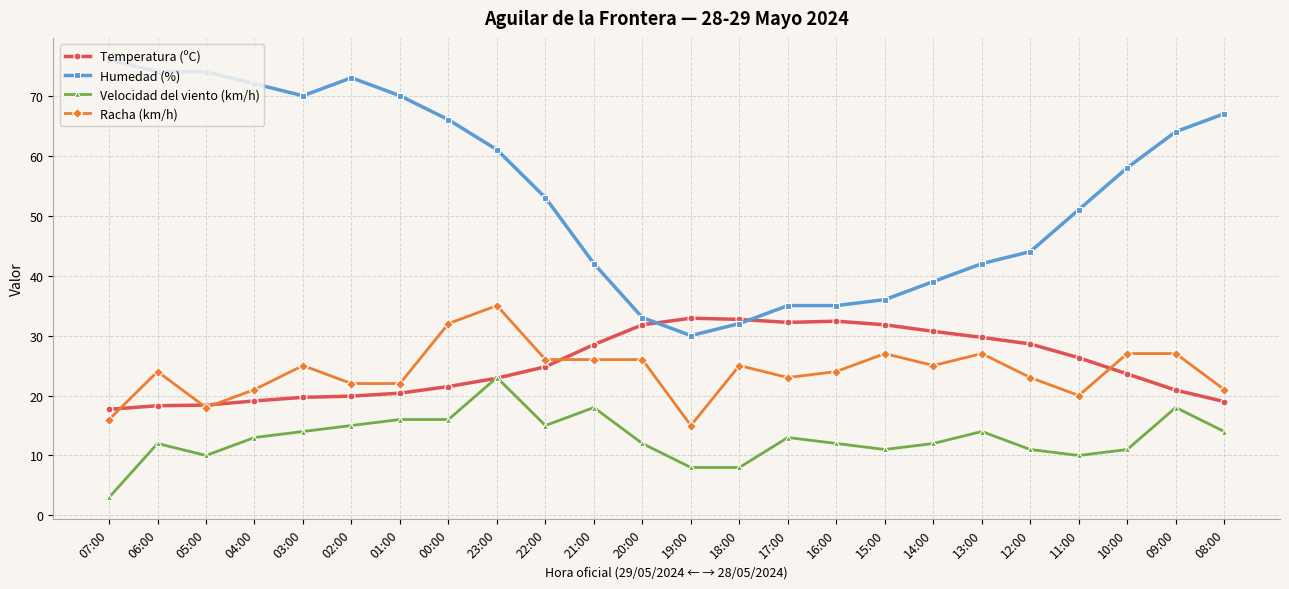

What is the value of the Velocidad del viento (km/h) point at the 14th from the left?

8.0